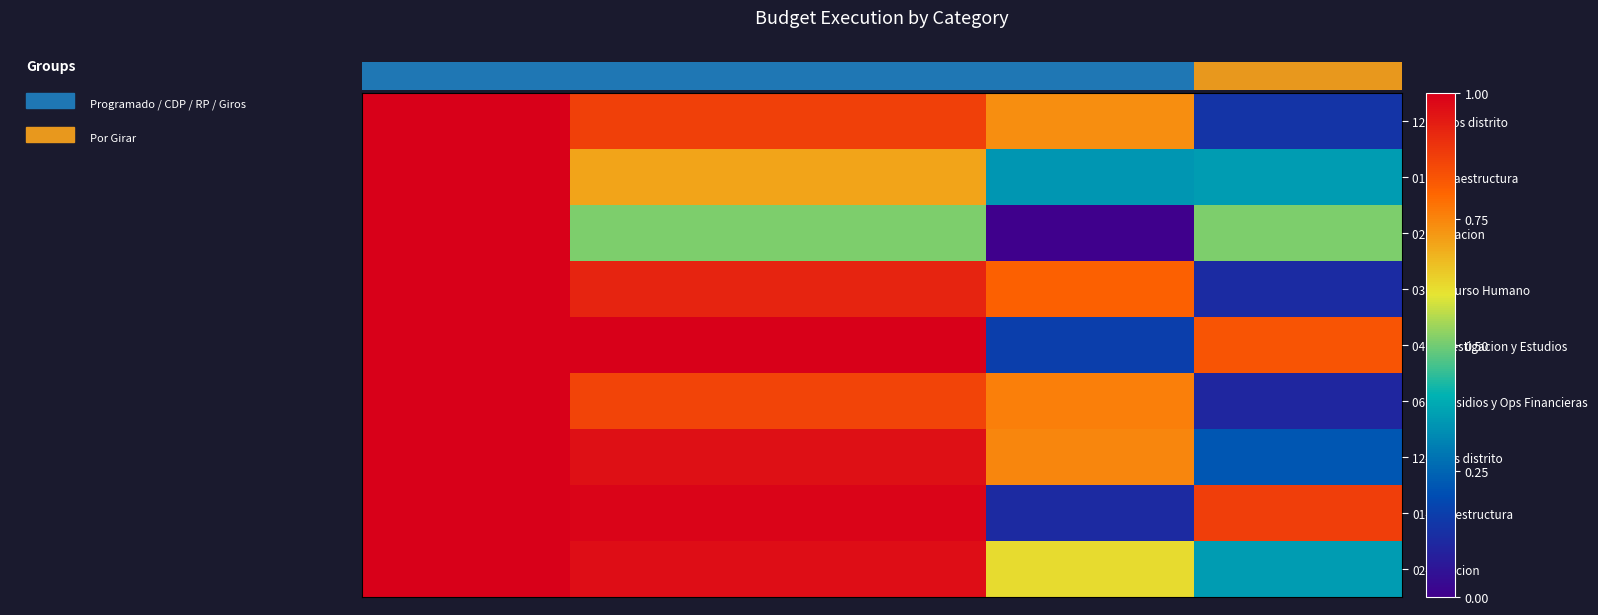

Reading left to right, list all the values displayed in this chart.

12 - Otros distrito: 1.0	0.9	0.9	0.7	0.1
01 - Infraestructura: 1.0	0.7	0.7	0.3	0.4
02 - Dotacion: 1.0	0.5	0.5	0.0	0.5
03 - Recurso Humano: 1.0	0.9	0.9	0.8	0.1
04 - Investigacion y Estudios: 1.0	1.0	1.0	0.2	0.8
06 - Subsidios y Ops Financieras: 1.0	0.9	0.9	0.8	0.1
12-Otros distrito: 1.0	1.0	1.0	0.7	0.2
01-Infraestructura: 1.0	1.0	1.0	0.1	0.9
02-Dotacion: 1.0	1.0	1.0	0.6	0.4